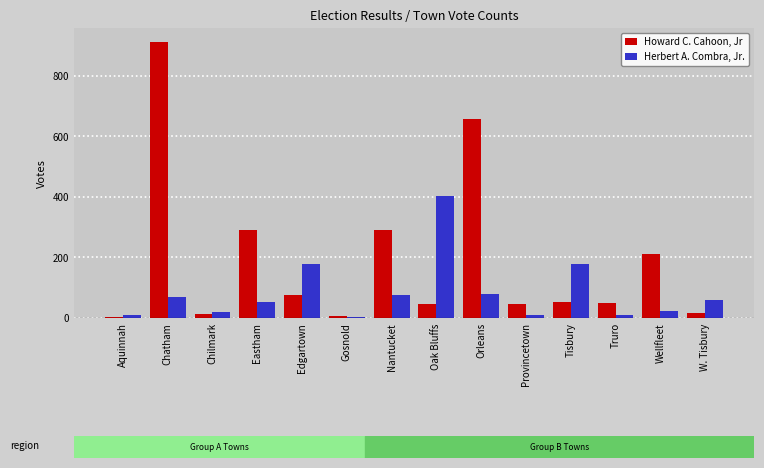

Which series has the largest range (max minus min)?

Howard C. Cahoon, Jr